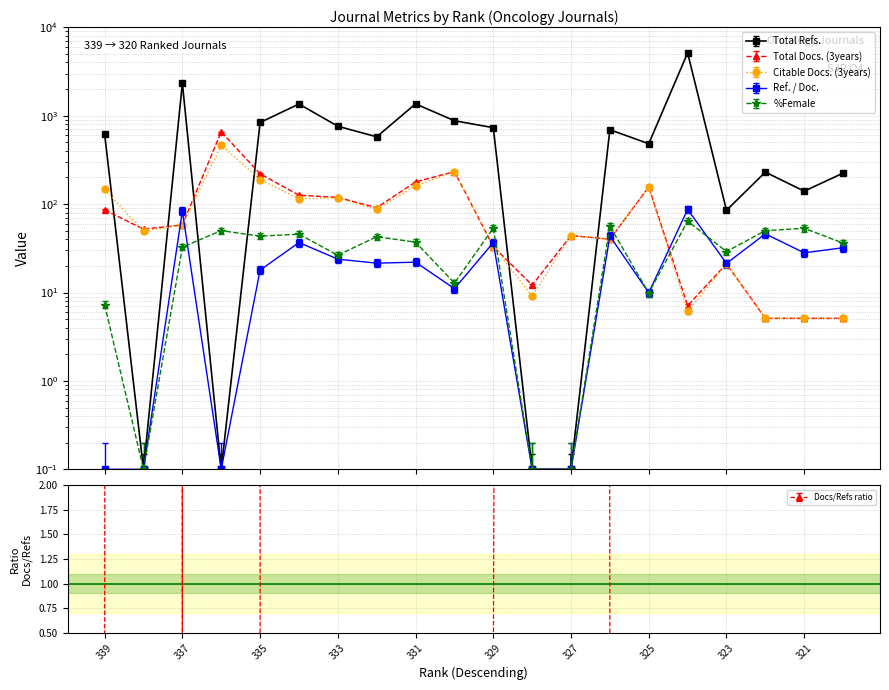

Reading left to right, transcribe all the data shown in this chart.

Total Refs.: 617.1	0.1	2330.1	0.1	838.1	1356.1	760.1	577.1	1361.1	877.1	732.1	0.1	0.1	694.1	482.1	5136.1	85.1	230.1	140.1	224.1
Total Docs. (3years): 86.1	52.1	58.1	657.1	220.1	126.1	119.1	91.1	178.1	233.1	33.1	12.1	44.1	40.1	156.1	7.1	21.1	5.1	5.1	5.1
Citable Docs. (3years): 147.1	49.1	58.1	464.1	189.1	115.1	117.1	87.1	161.1	233.1	33.1	9.1	44.1	40.1	156.1	6.1	21.1	5.1	5.1	5.1
Ref. / Doc.: 0.1	0.1	83.3	0.1	17.9	36.8	23.9	21.5	22.1	11.1	36.7	0.1	0.1	43.5	9.9	87.1	21.4	46.1	28.1	32.1
%Female: 7.3	0.1	32.6	50.1	43.4	45.7	26.4	42.8	37.1	12.8	53.6	0.1	0.1	56.2	9.9	64.2	29.1	50.1	53.2	36.2